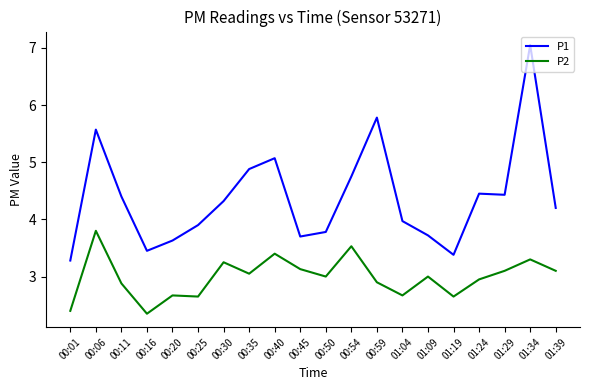

Where is the first local maximum for P2?

00:06